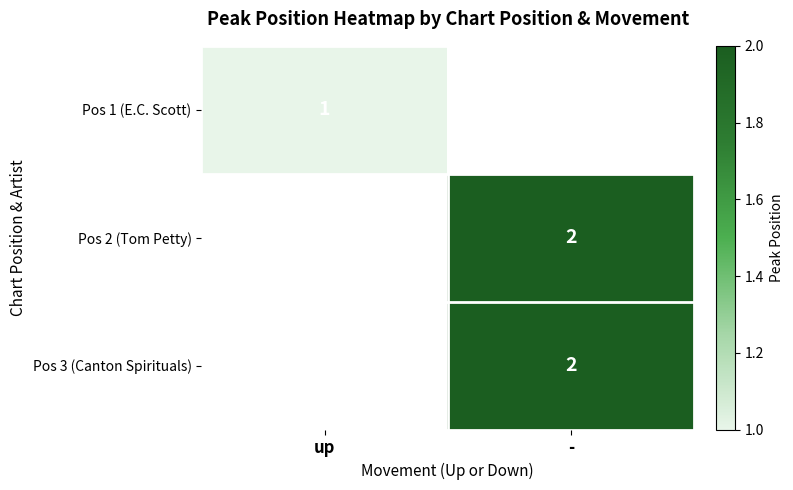

True or false: Pos 1 (E.C. Scott) has a value of 0.4 at up.

False